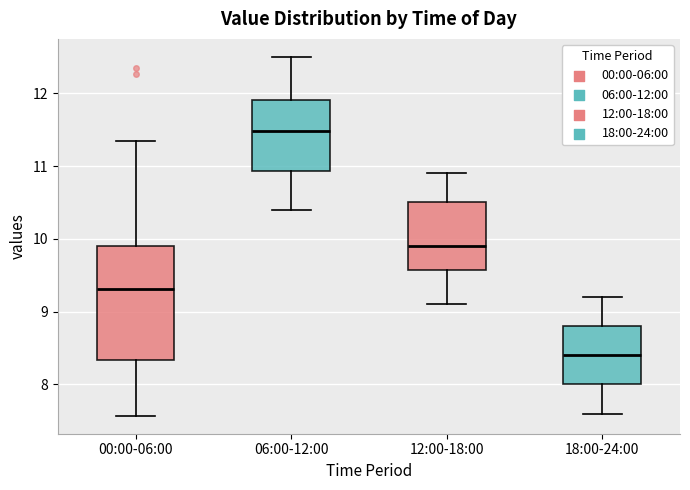

Where does the upper whisker of the box for 06:00-12:00 end on the y-axis? The values are not printed on the chart, so give them approximately, as read against the axis.

12.5